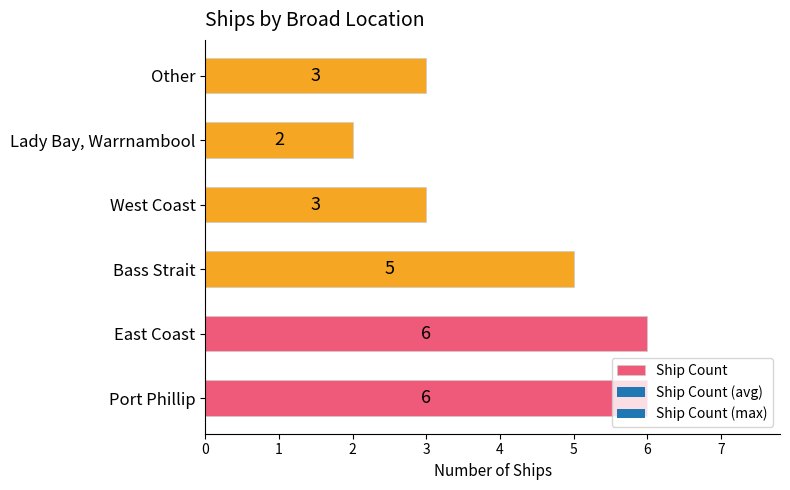

Approximately how many times larger is the value at Lady Bay, Warrnambool compared to West Coast?

0.7